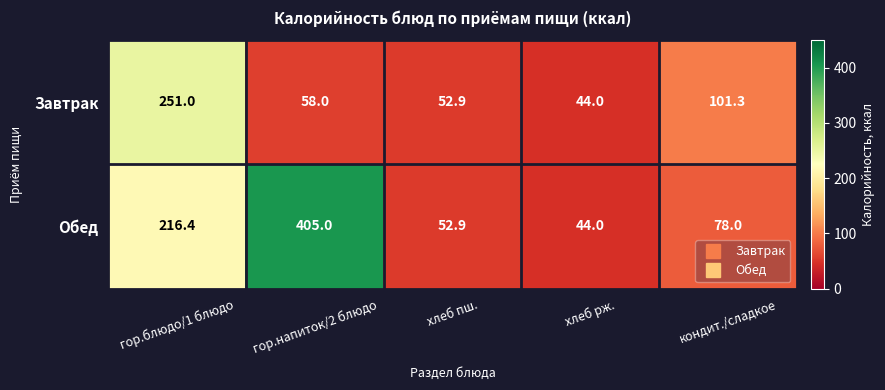

Rank the series by their maximum value, from lowest to highest.

Завтрак, Обед